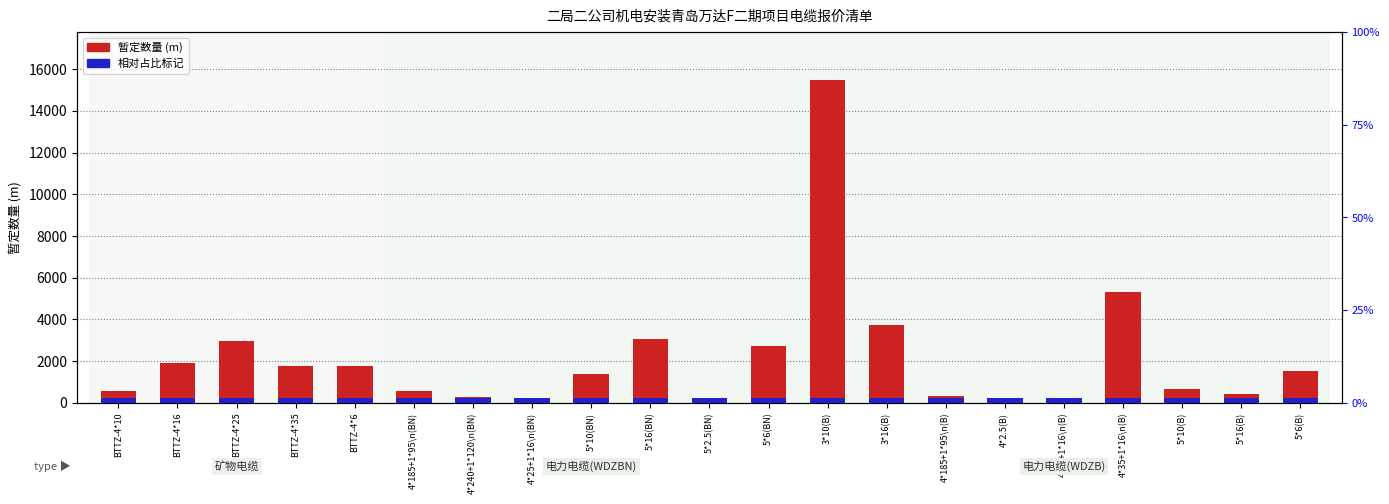

What is the label of the 10th bar from the right?

5*6(BN)